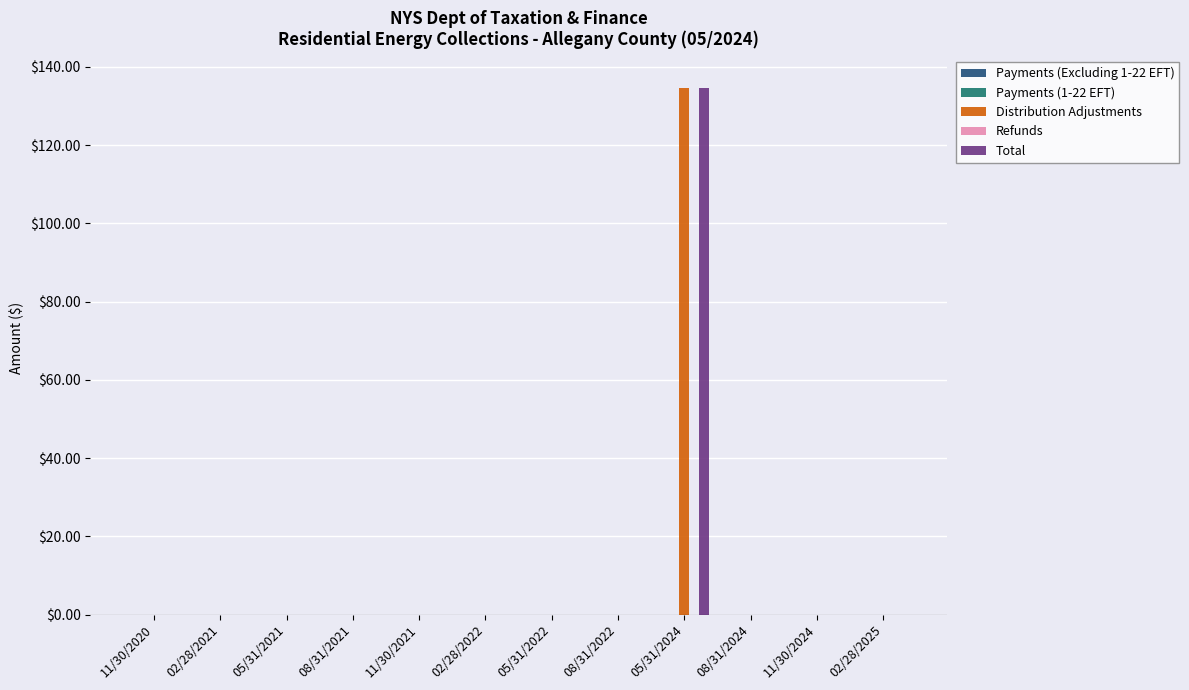

Count the number of data series in this chart.

2